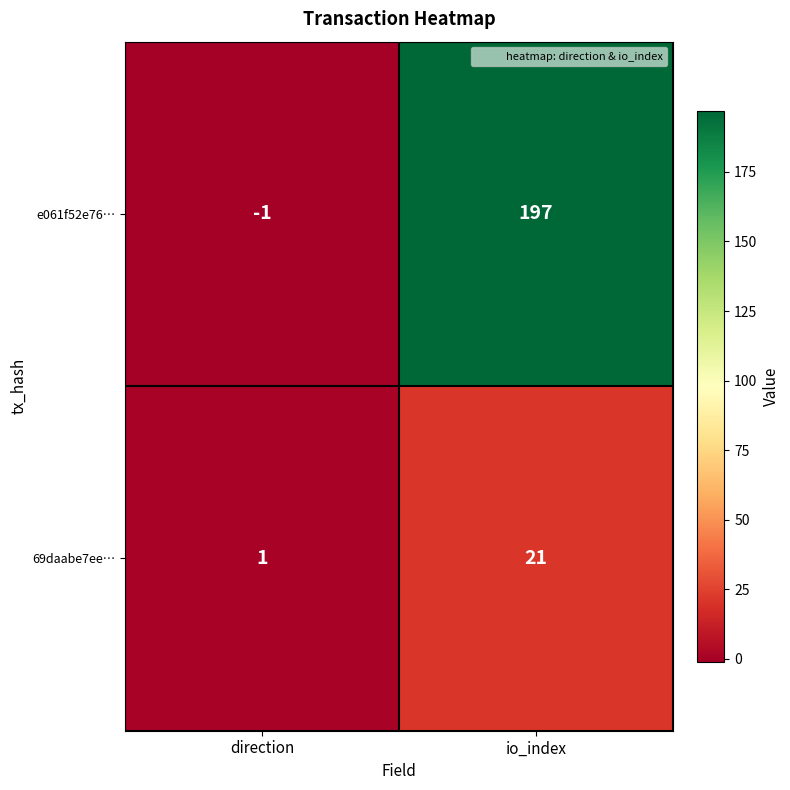

Which series has the largest total across all categories?

e061f52e76…